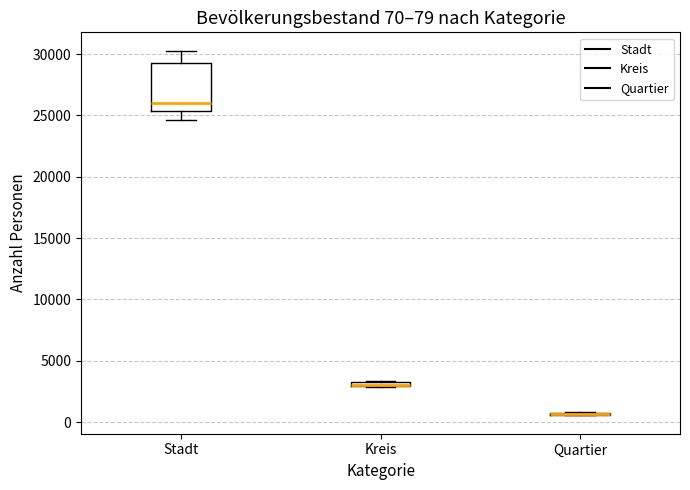

Comparing the boxes themselves (not the whiskers), which one is the tallest?

Stadt